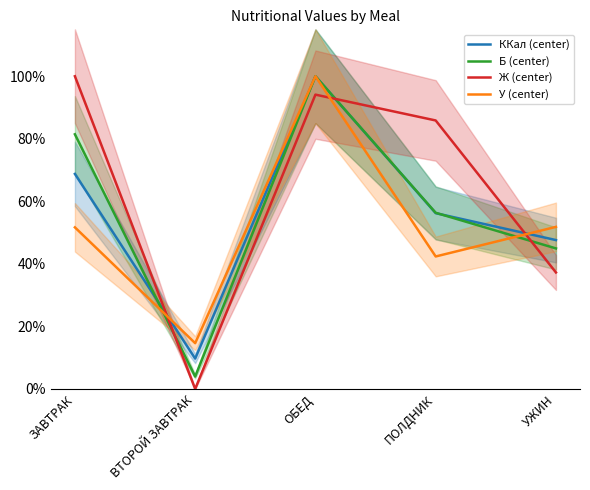

What is the label of the 4th point from the right?

ВТОРОЙ ЗАВТРАК